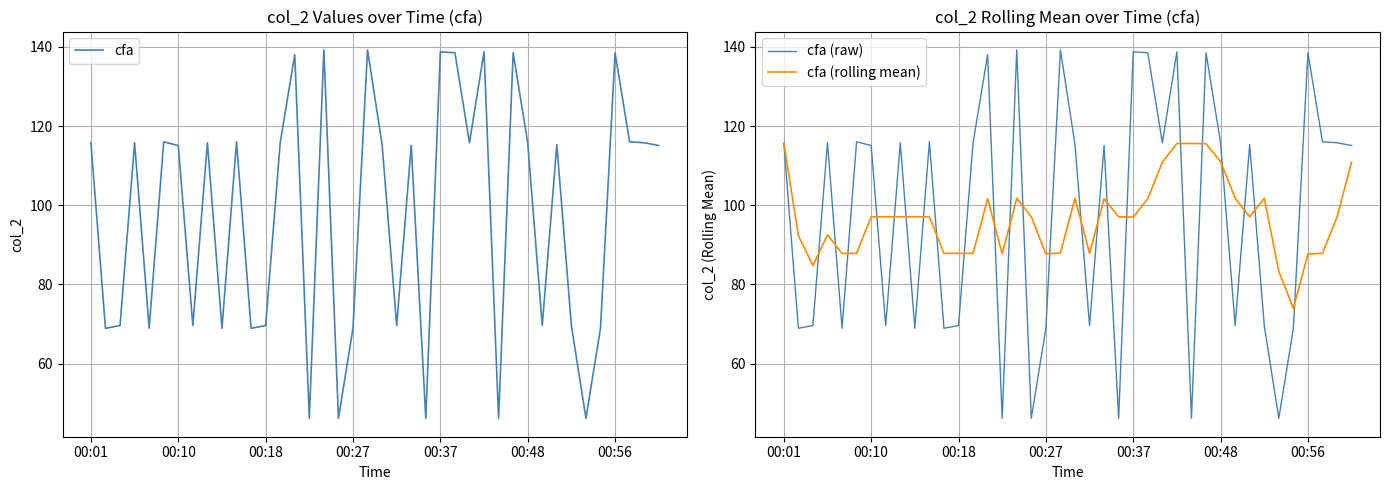

How many intersections are there between cfa and cfa (rolling mean)?

23